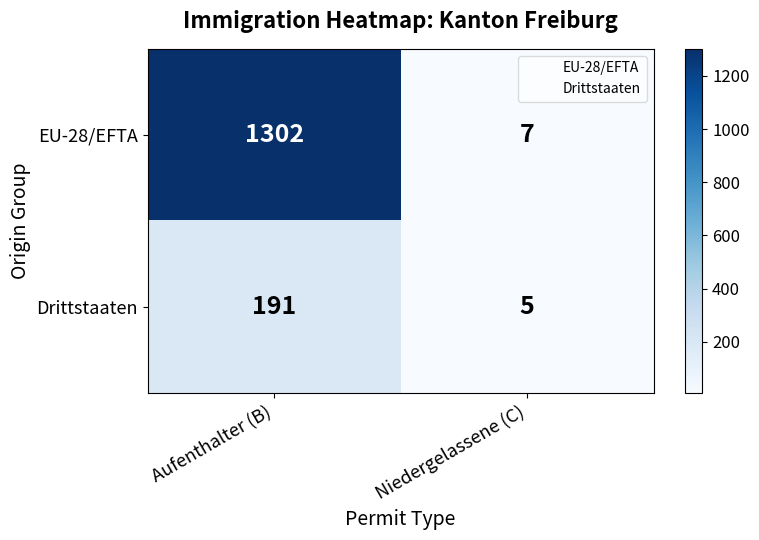

Is it true that Drittstaaten equals 191 at Aufenthalter (B)?

True